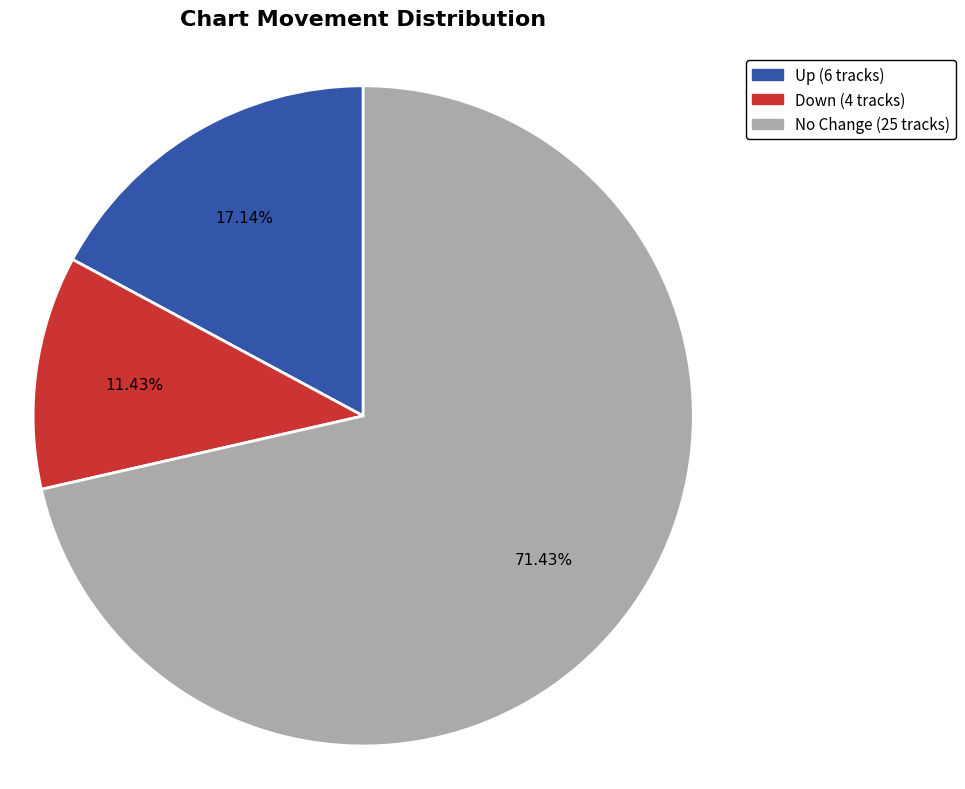

How many segments does this pie chart have?

3